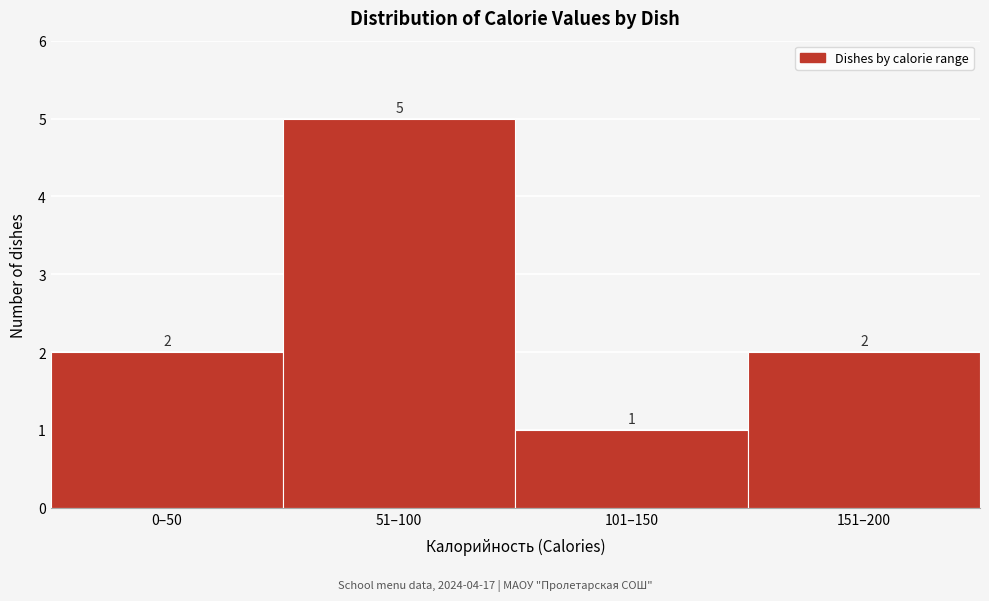

Reading left to right, extract all data points from this chart.

2	5	1	2